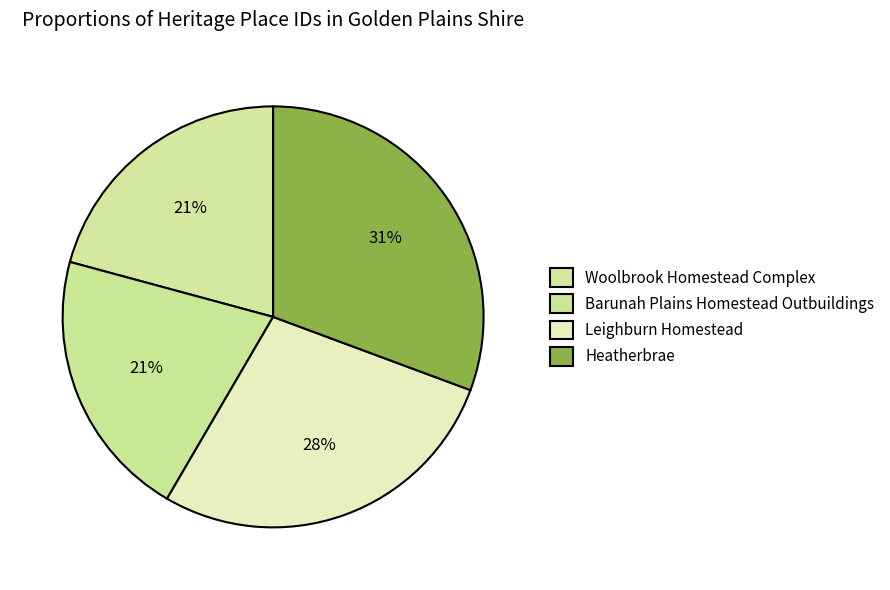

How many slices are in this pie chart?

4